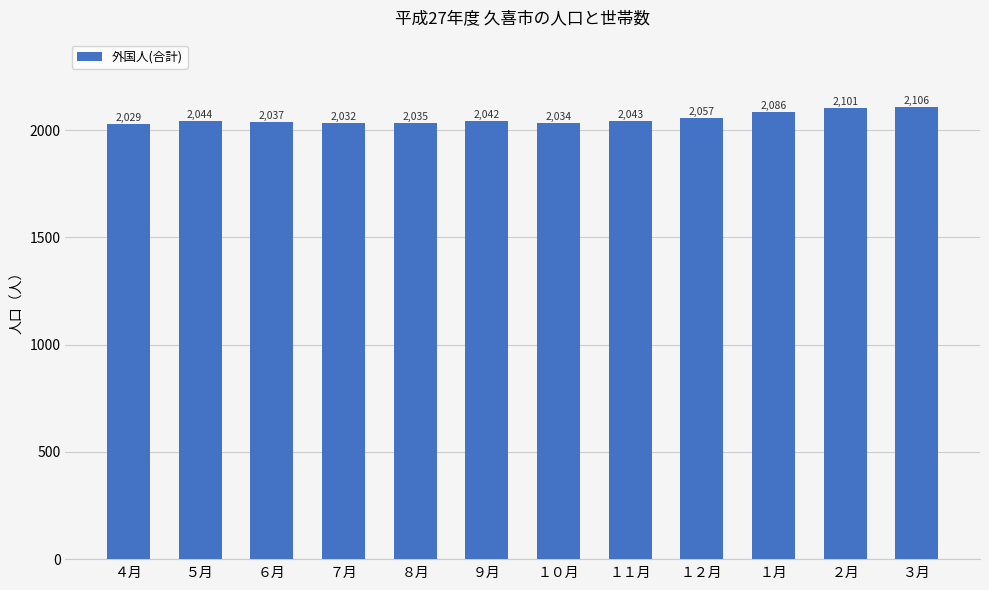

What is the label of the 10th bar from the right?

６月